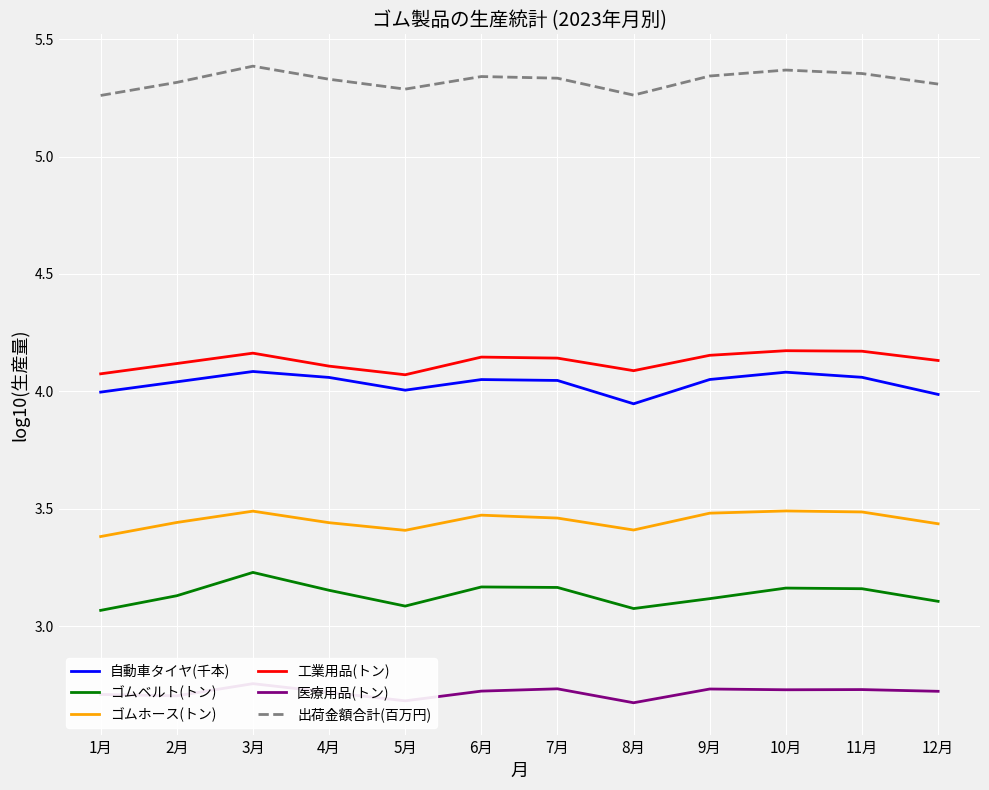

What is the label of the 9th point from the left?

9月